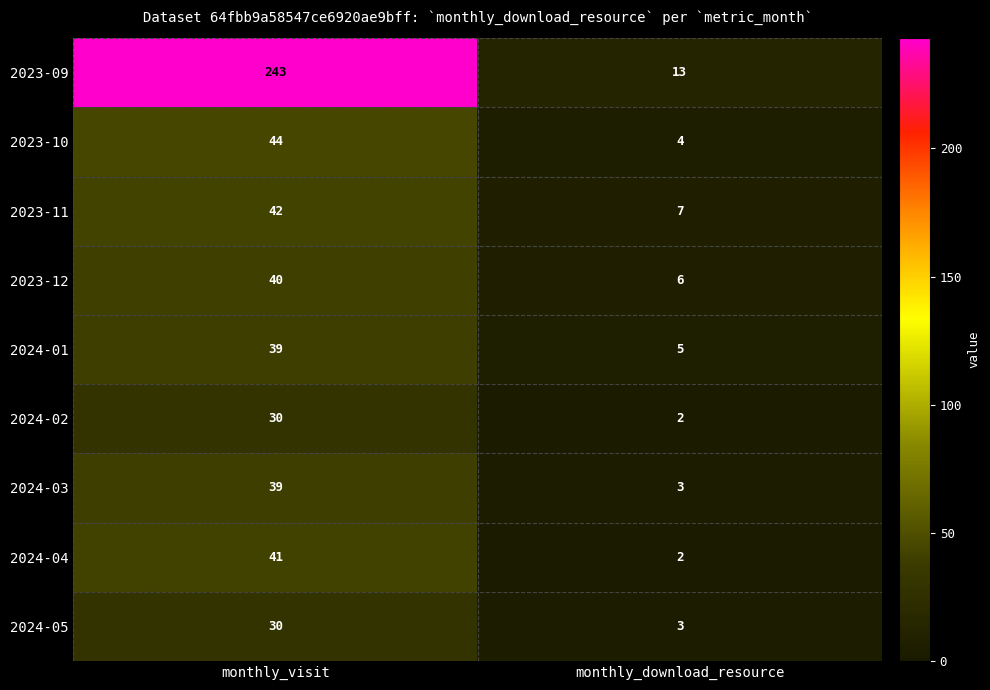

At which category does the chart reach its peak across all series?

monthly_visit